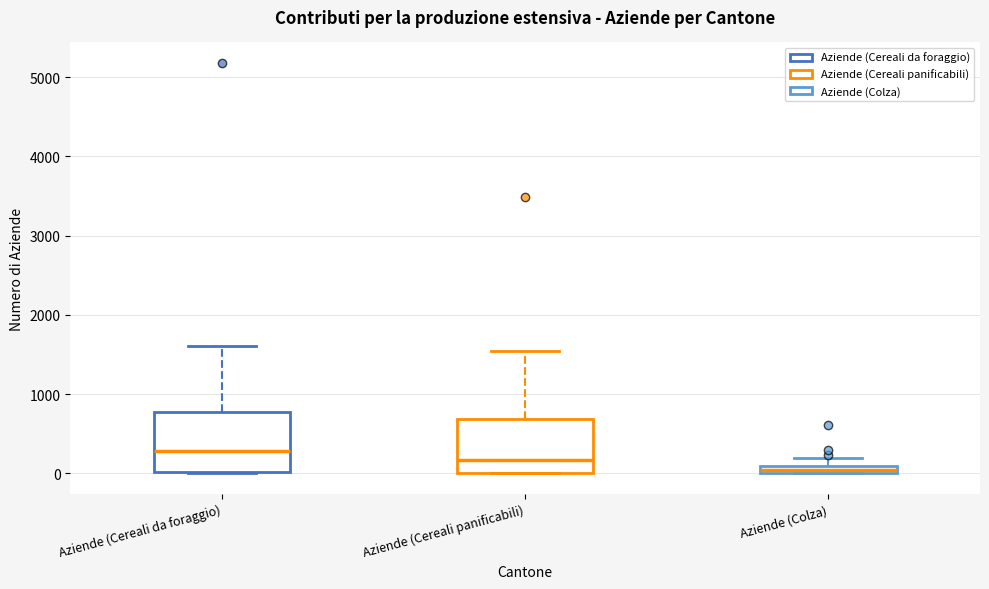

Which box's median line is the lowest?

Aziende (Colza)